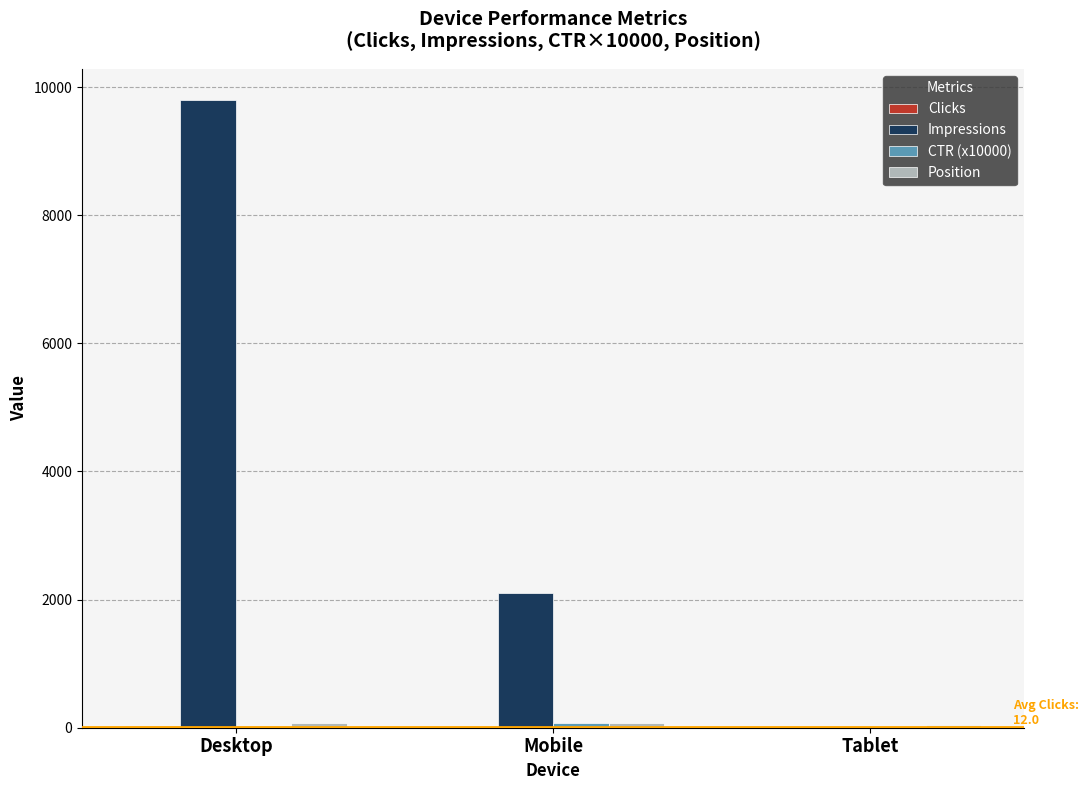

Which series changed the most between Desktop and Mobile?

Impressions